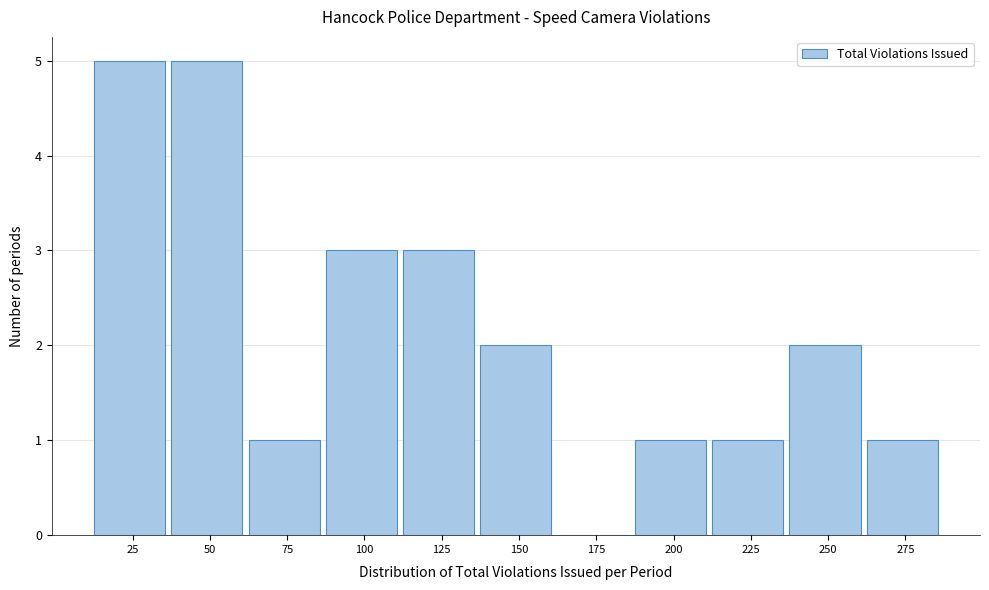

Reading right to left, extract all data points from this chart.

275=1	250=2	225=1	200=1	175=0	150=2	125=3	100=3	75=1	50=5	25=5